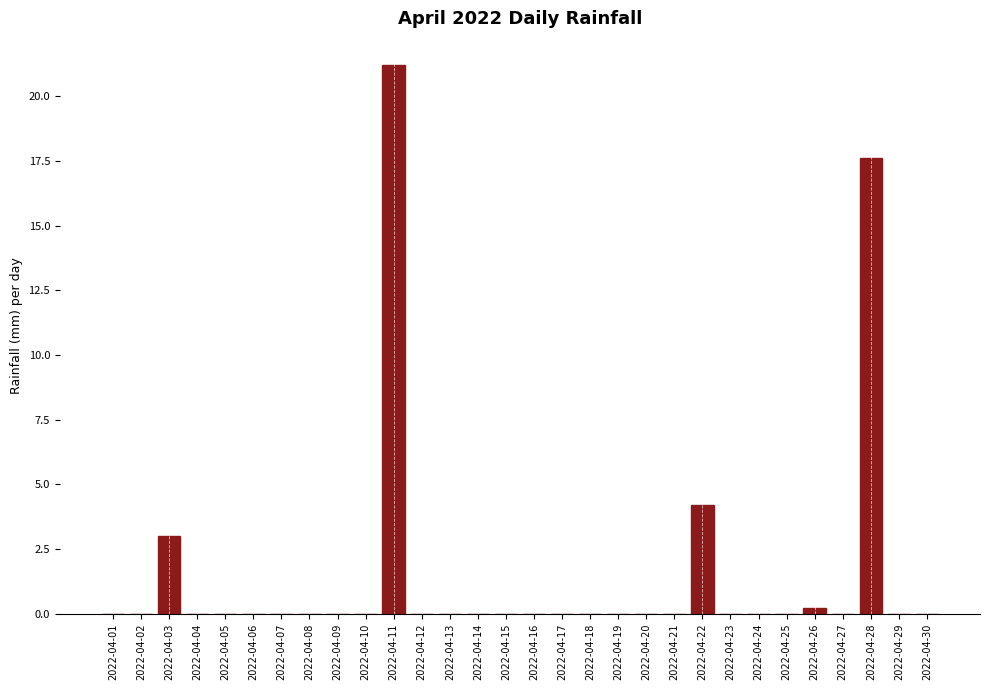

Reading left to right, list all the values displayed in this chart.

0.0	0.0	3.0	0.0	0.0	0.0	0.0	0.0	0.0	0.0	21.2	0.0	0.0	0.0	0.0	0.0	0.0	0.0	0.0	0.0	0.0	4.2	0.0	0.0	0.0	0.2	0.0	17.6	0.0	0.0